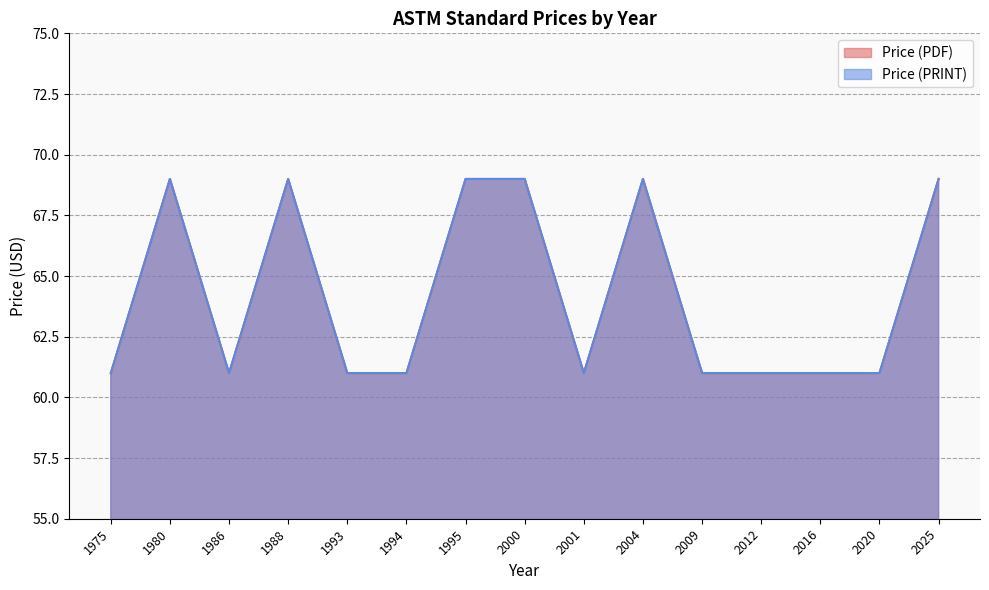

How many distinct data groups are displayed?

2